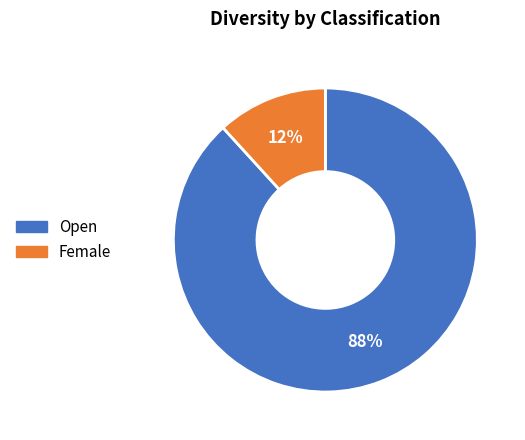

What percentage is the Female slice, to the nearest percent?

12%